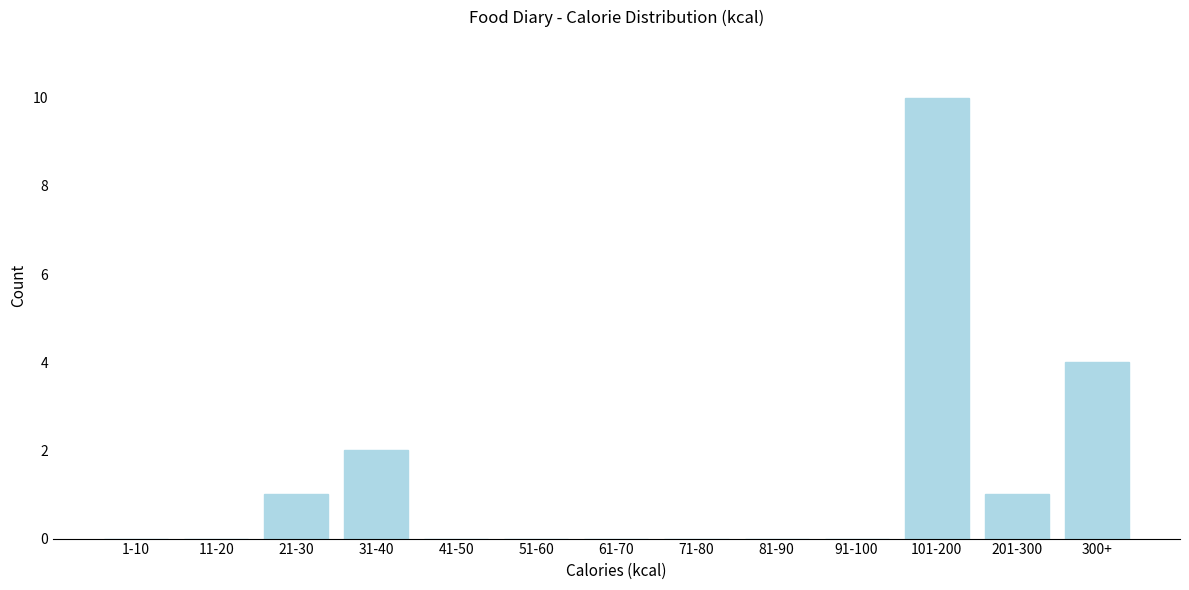

Reading right to left, list all the values displayed in this chart.

300+=4	201-300=1	101-200=10	91-100=0	81-90=0	71-80=0	61-70=0	51-60=0	41-50=0	31-40=2	21-30=1	11-20=0	1-10=0